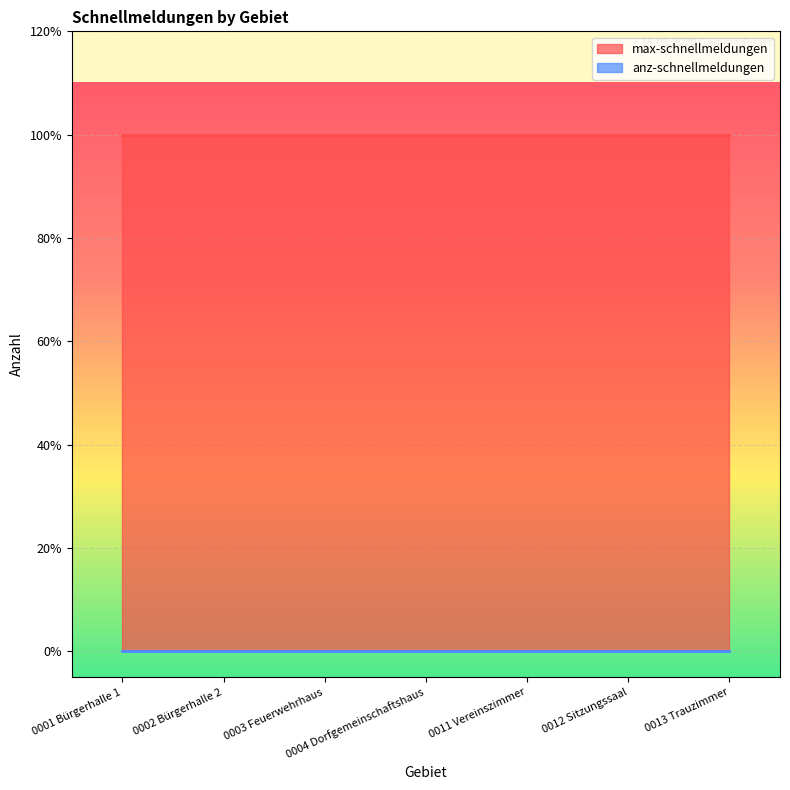

What is the label of the 1st point from the left?

0001 Bürgerhalle 1